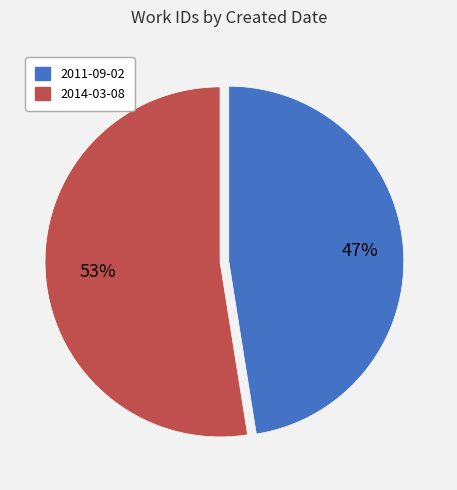

How many slices are in this pie chart?

2